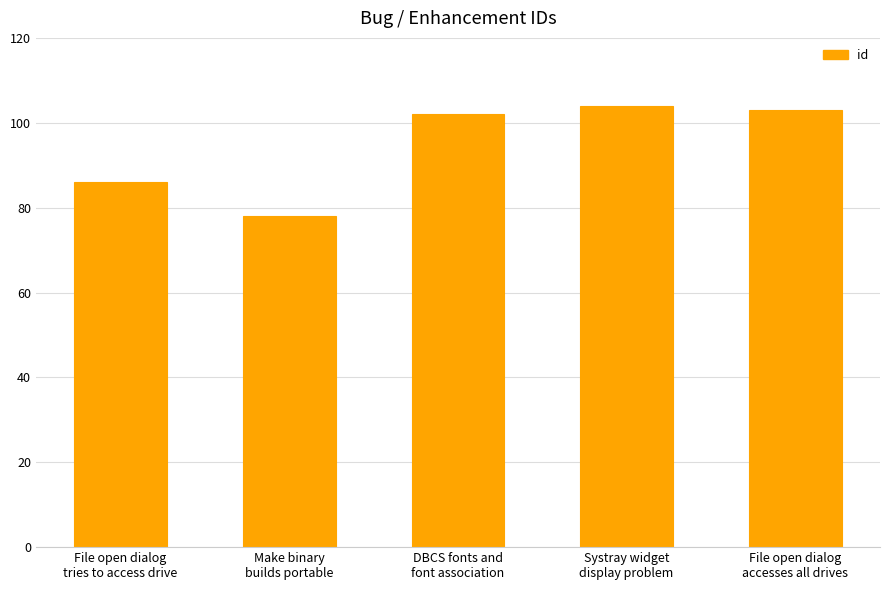

Approximately how many times larger is the value at Systray widget
display problem compared to DBCS fonts and
font association?

1.0